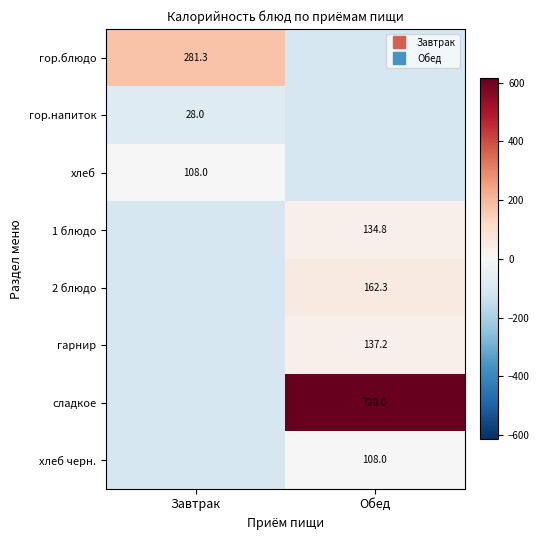

How many values in хлеб черн. are above zero?

1